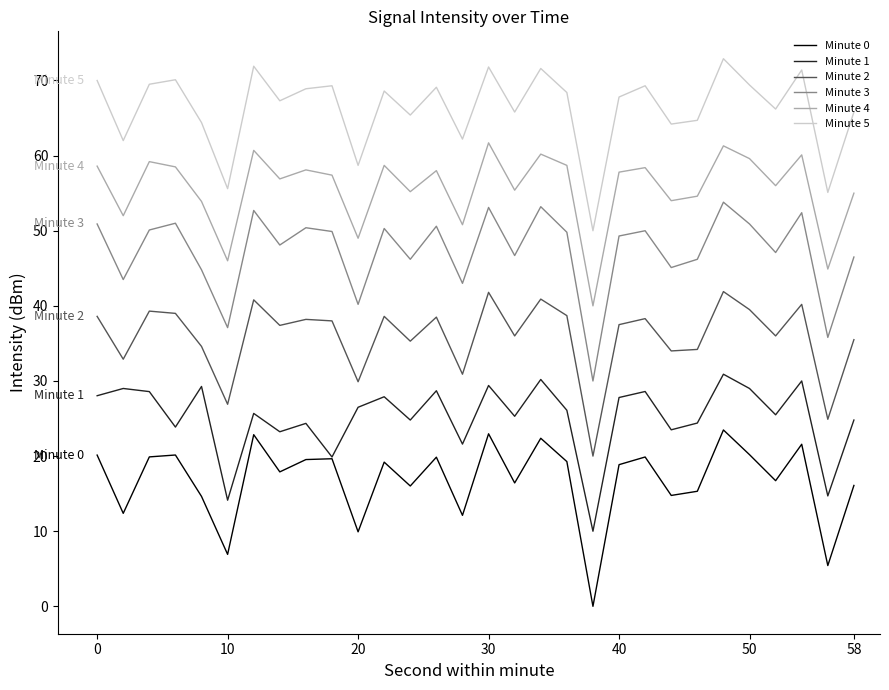

Is this an area chart (filled region under the line)?

No